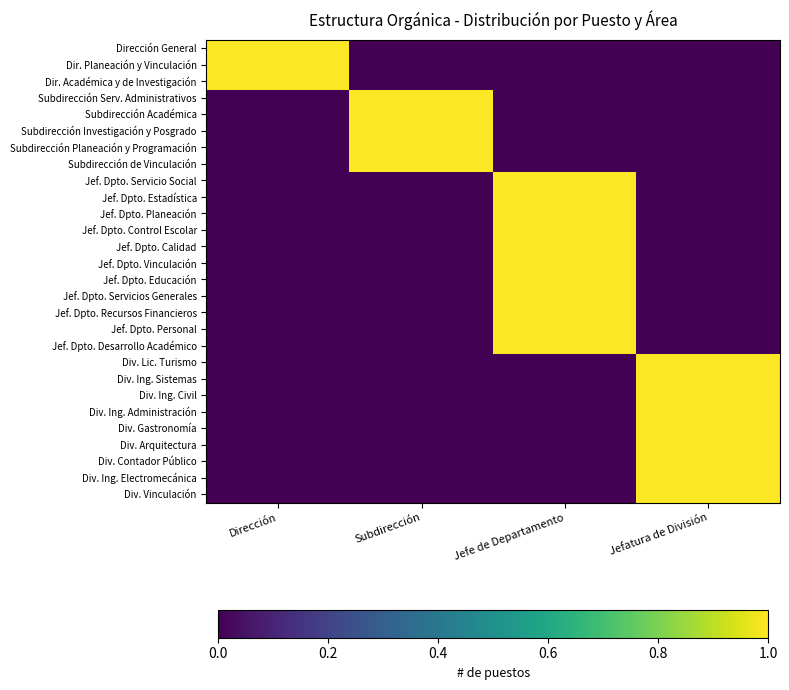

How many categories are shown in the chart?

4